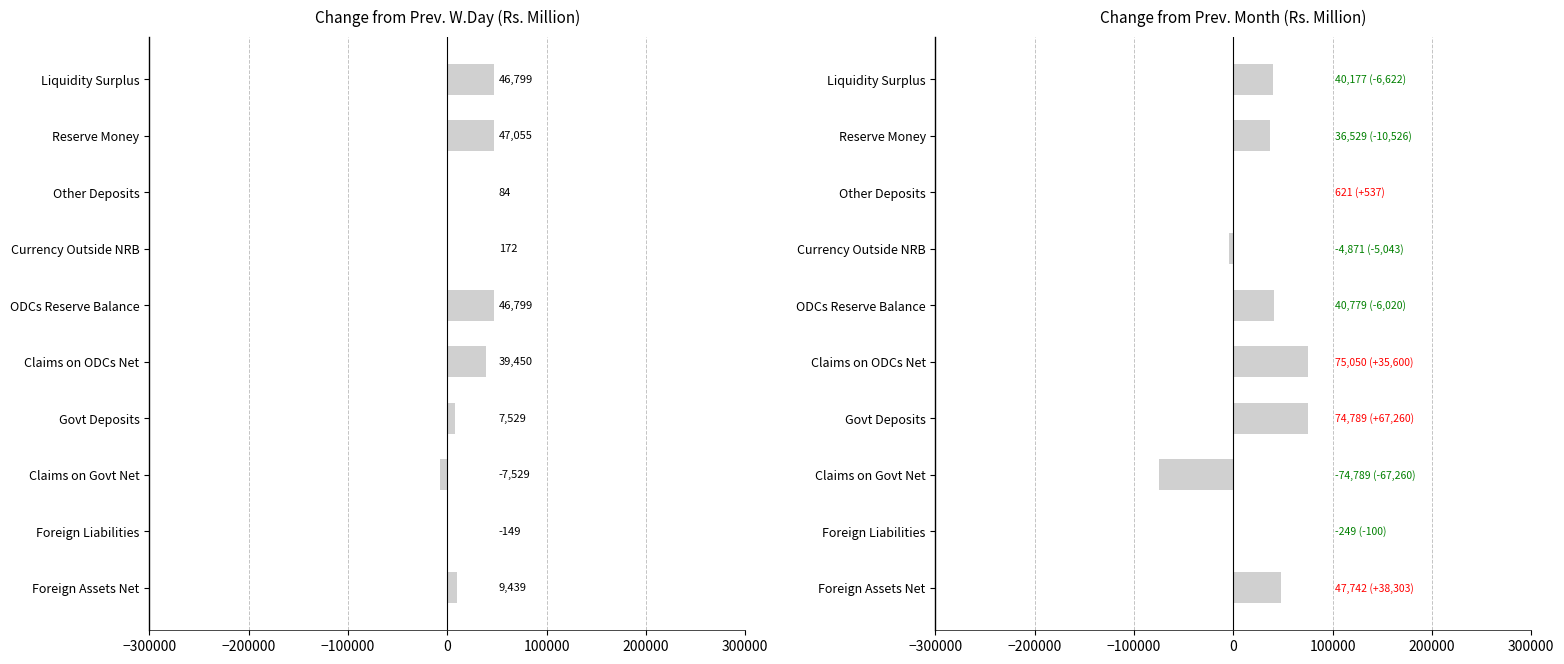

What position from the right is Other Deposits?

3